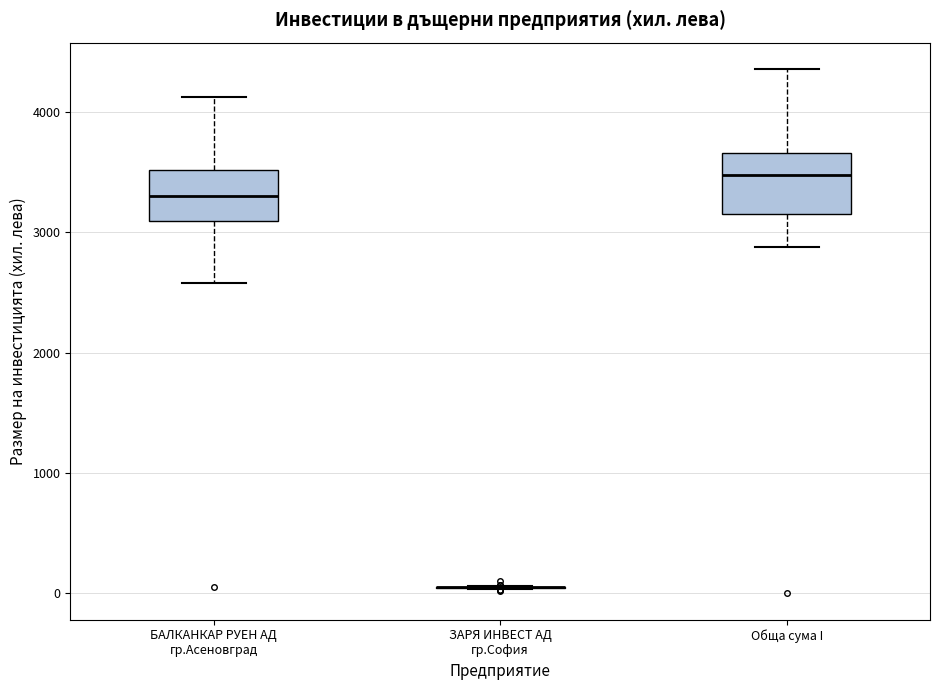

Reading left to right, transcribe this box plot: for each box, give where its median line is, the range the box spans, and where its two whiskers end, as read against the y-axis. The values are not printed on the chart, so give them approximately, as read against the axis.

БАЛКАНКАР РУЕН АД гр.Асеновград: median 3300, box 3100 to 3500, whiskers 2600 to 4100
ЗАРЯ ИНВЕСТ АД гр.София: box collapsed to a line at 100, whiskers 0 to 100
Обща сума I: median 3500, box 3200 to 3700, whiskers 2900 to 4400